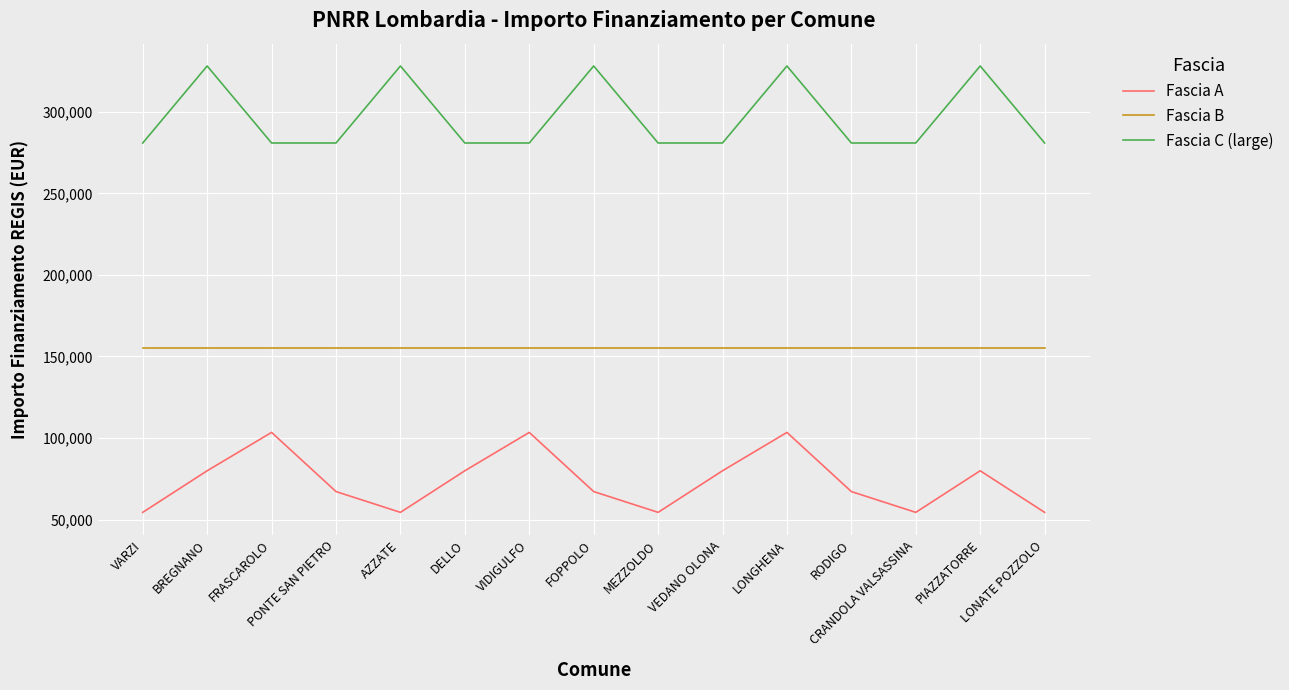

True or false: Fascia C (large) and Fascia A cross at least once.

False